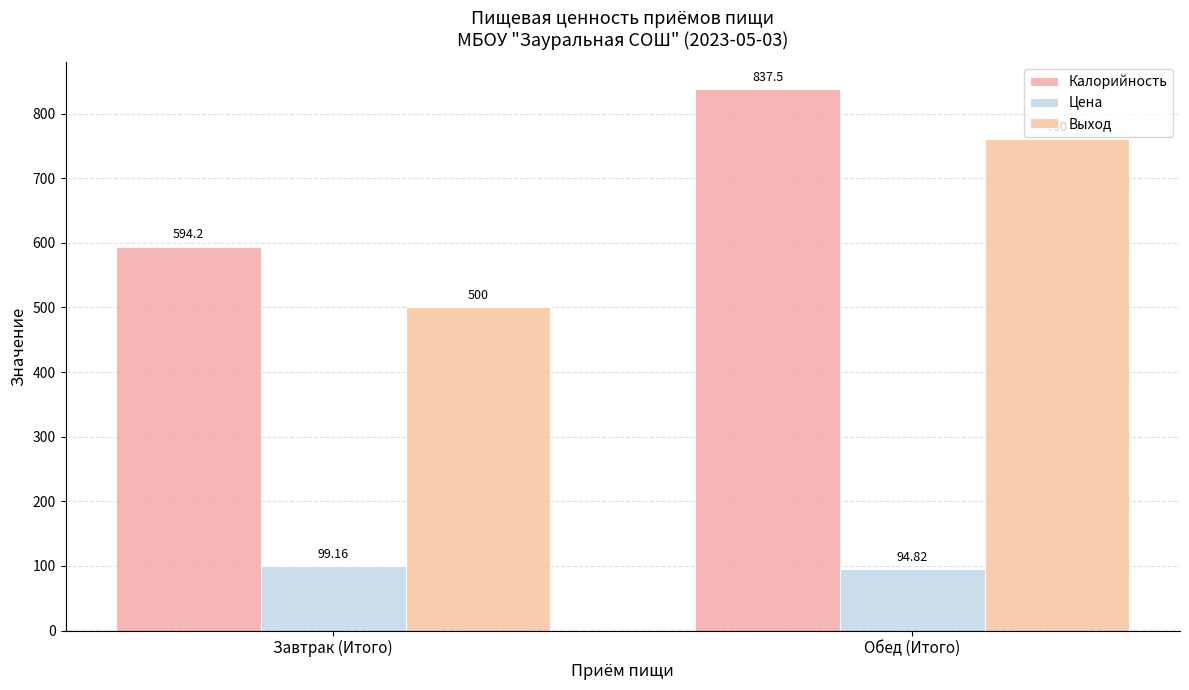

At how many categories does at least one series exceed 265?

2